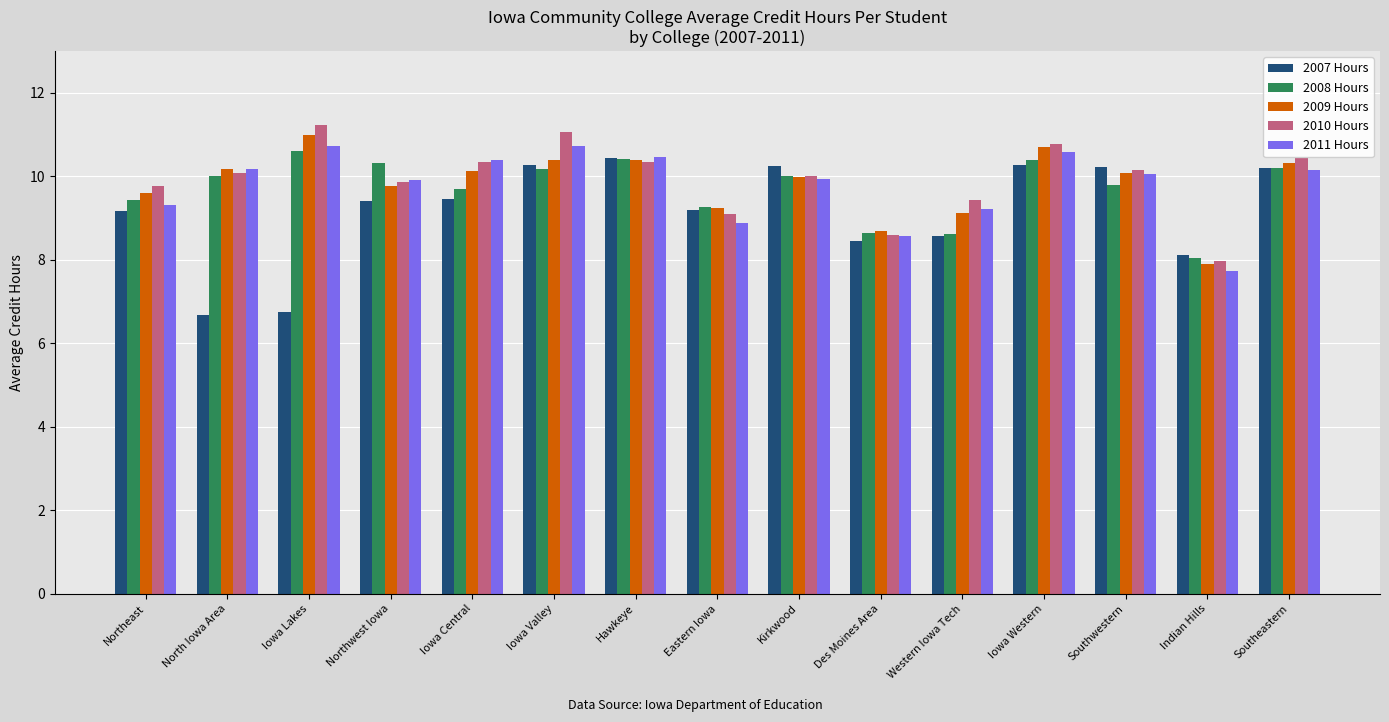

What is the difference between the 2009 Hours values at North Iowa Area and Northwest Iowa?

0.4